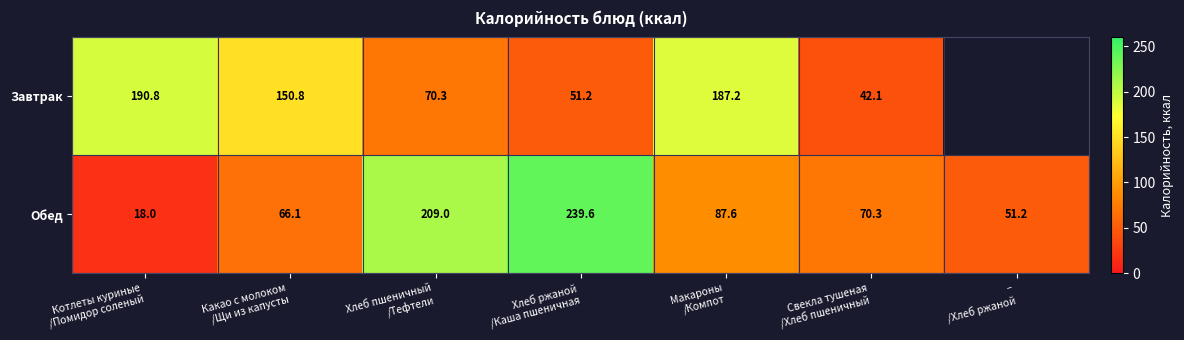

What is the average value of the Обед series?

106.0